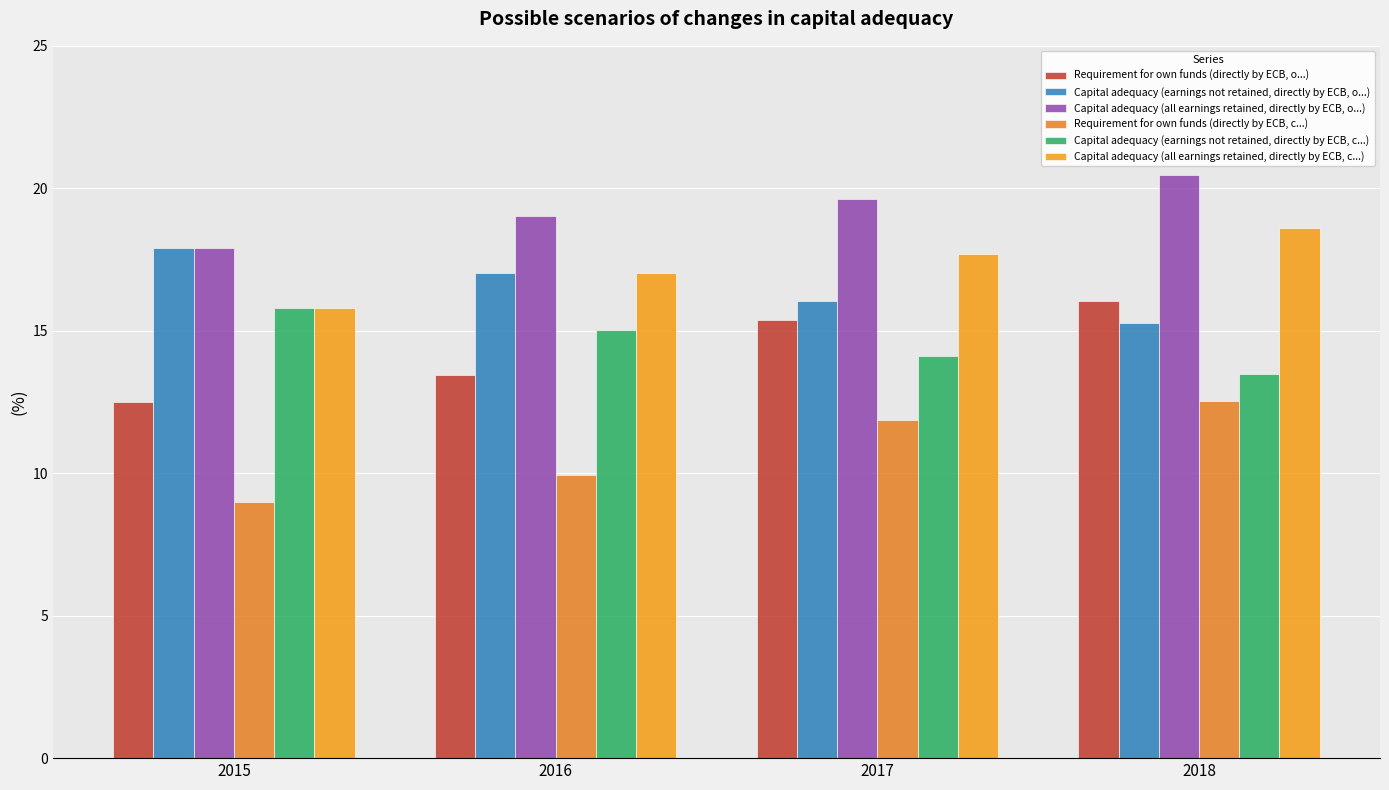

At which category is the sum across all series the highest?

2018